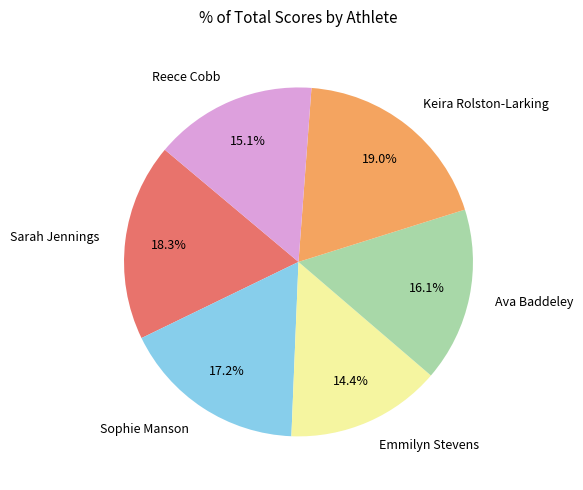

Between Ava Baddeley and Reece Cobb, which is larger?

Ava Baddeley